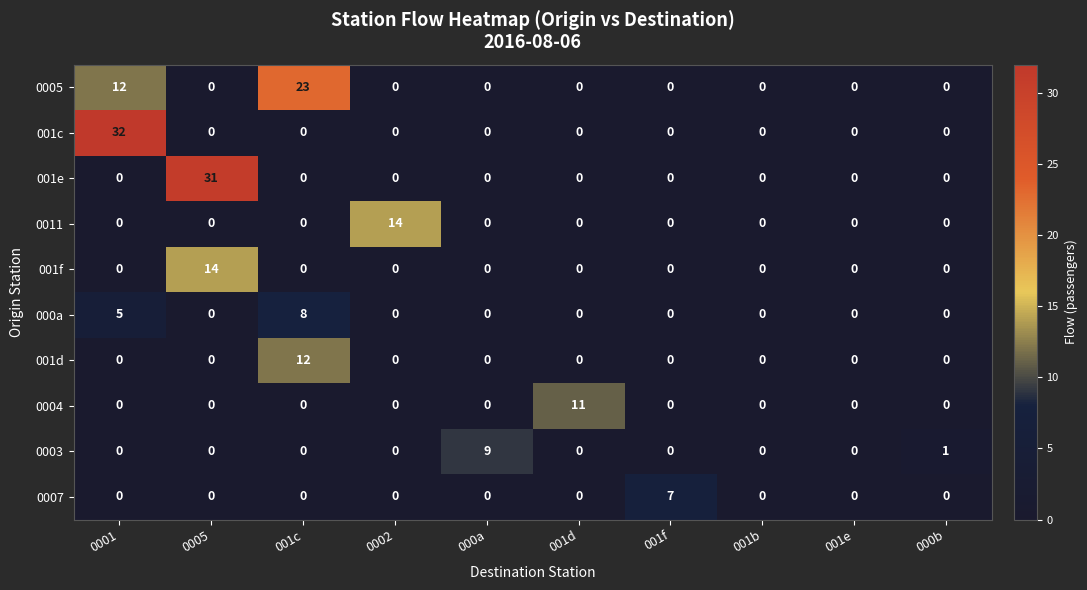

Which series has the widest spread of values?

001c